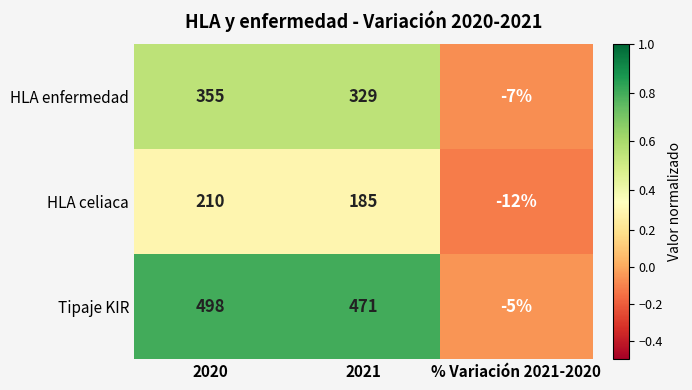

What is the difference between the HLA celiaca values at 2020 and 2021?

25